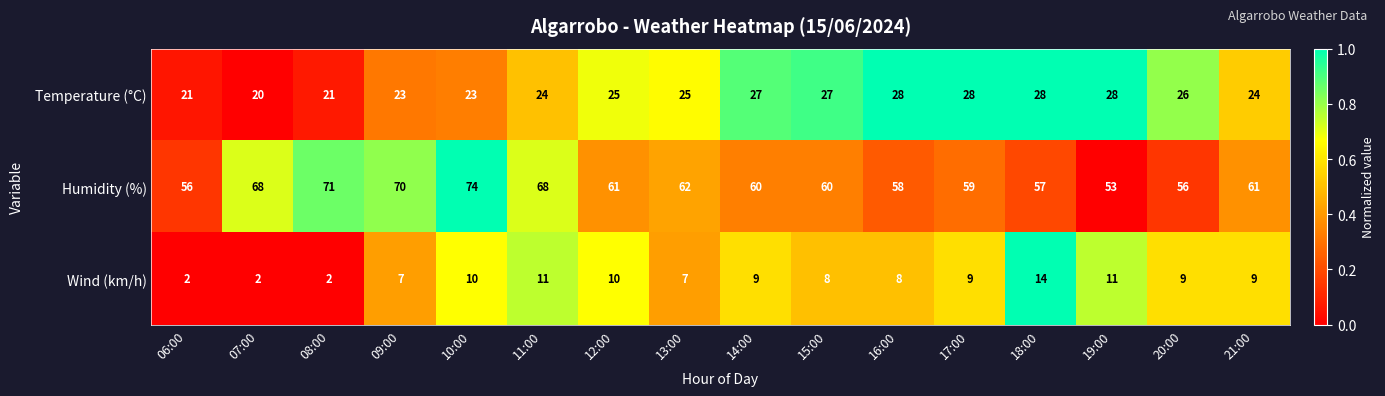

What is the total value across all series at 17:00?

96